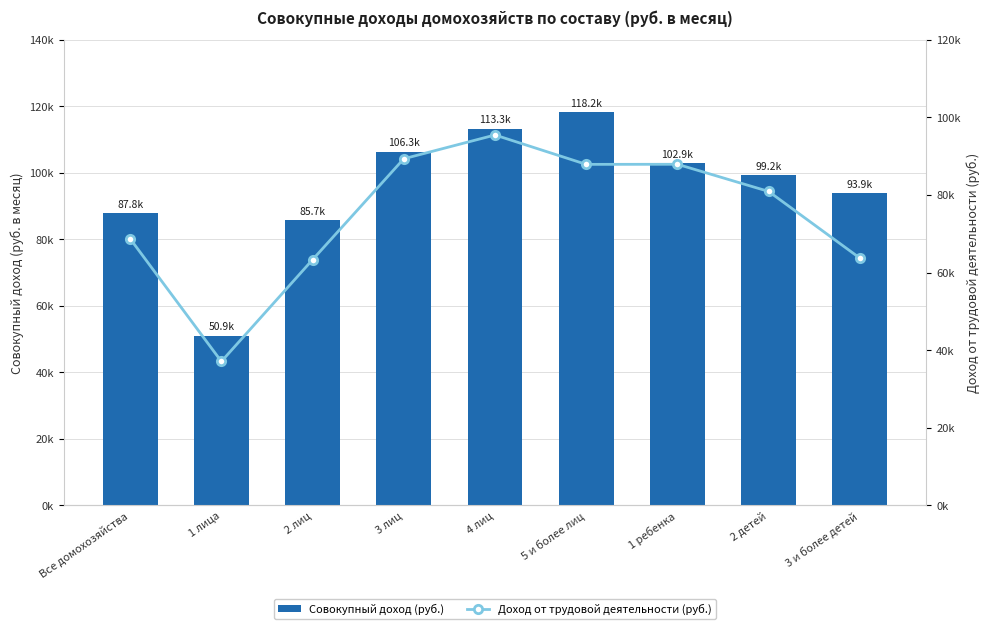

At which category does the chart reach its minimum across all series?

1 лица